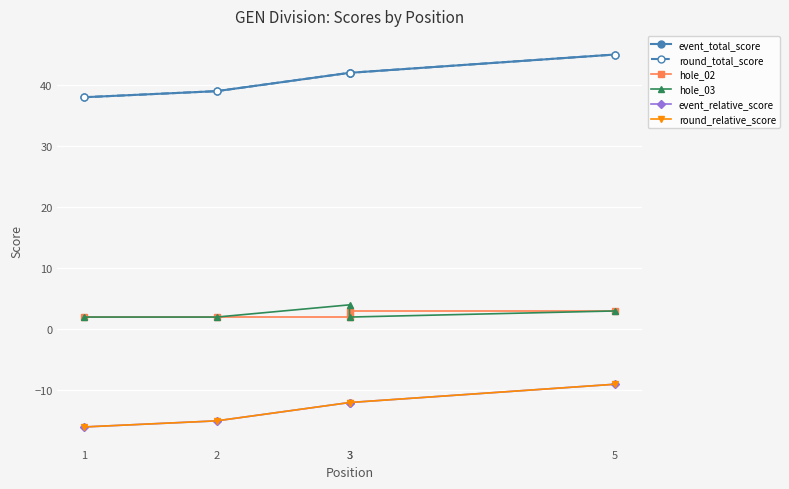

Reading left to right, what are all the values shown in this chart?

event_total_score: 1=38	2=39	3=42	3=42	5=45
round_total_score: 1=38	2=39	3=42	3=42	5=45
hole_02: 1=2	2=2	3=2	3=3	5=3
hole_03: 1=2	2=2	3=4	3=2	5=3
event_relative_score: 1=-16	2=-15	3=-12	3=-12	5=-9
round_relative_score: 1=-16	2=-15	3=-12	3=-12	5=-9